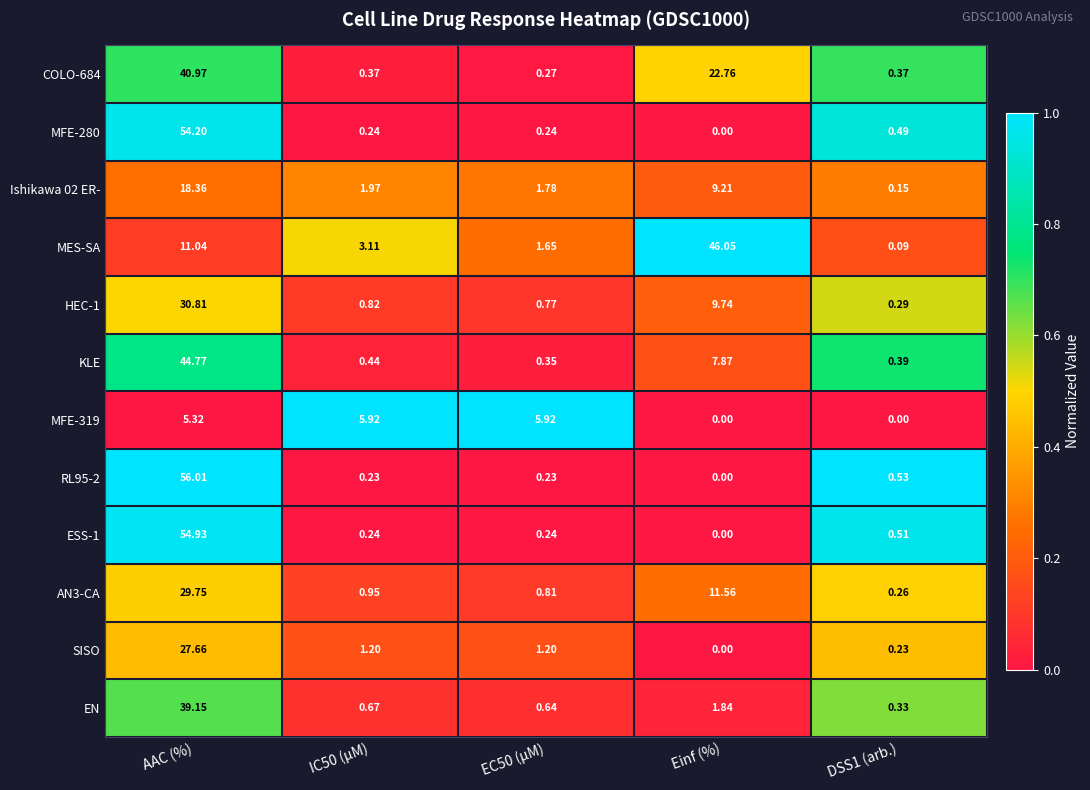

At which label does HEC-1 reach its peak?

AAC (%)